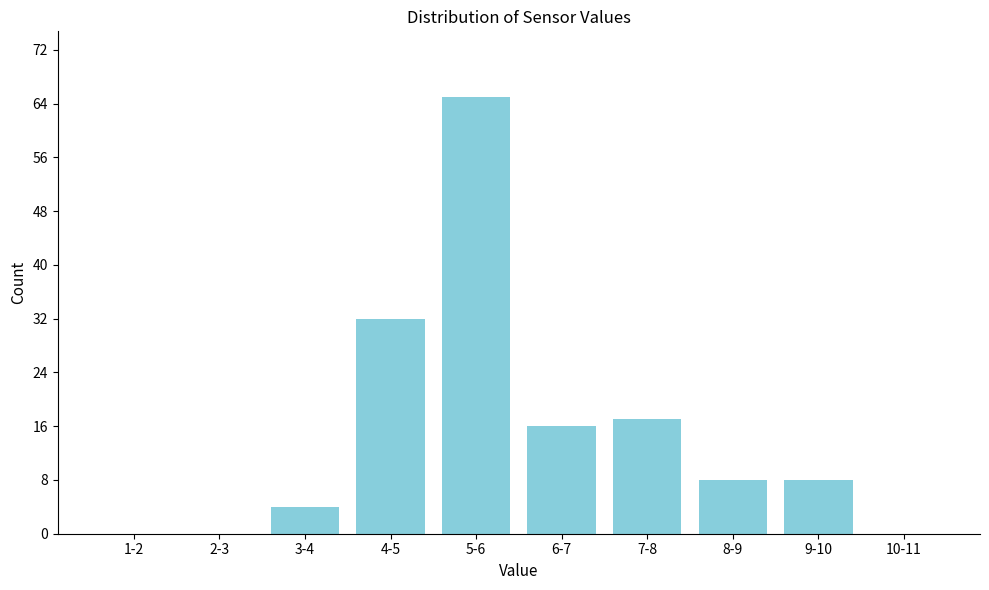

Reading right to left, extract all data points from this chart.

10-11=0	9-10=8	8-9=8	7-8=17	6-7=16	5-6=65	4-5=32	3-4=4	2-3=0	1-2=0